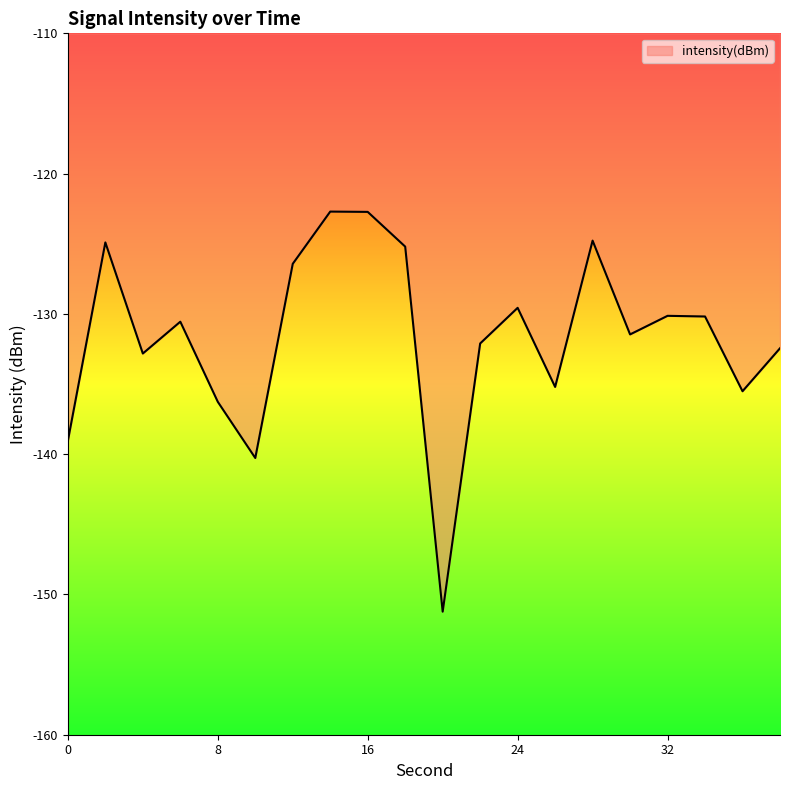

What is the maximum value shown in the chart?

-122.7